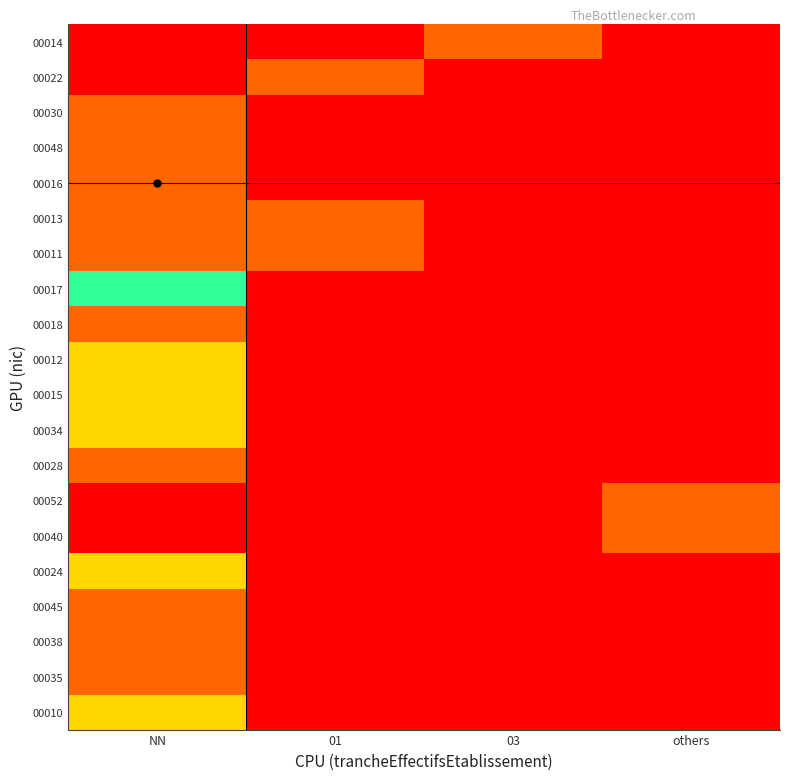

Reading left to right, what are all the values shown in this chart?

00014: NN=0.0	01=0.0	03=0.3	others=0.0
00022: NN=0.0	01=0.3	03=0.0	others=0.0
00030: NN=0.3	01=0.0	03=0.0	others=0.0
00048: NN=0.3	01=0.0	03=0.0	others=0.0
00016: NN=0.3	01=0.0	03=0.0	others=0.0
00013: NN=0.3	01=0.3	03=0.0	others=0.0
00011: NN=0.3	01=0.3	03=0.0	others=0.0
00017: NN=1.0	01=0.0	03=0.0	others=0.0
00018: NN=0.3	01=0.0	03=0.0	others=0.0
00012: NN=0.7	01=0.0	03=0.0	others=0.0
00015: NN=0.7	01=0.0	03=0.0	others=0.0
00034: NN=0.7	01=0.0	03=0.0	others=0.0
00028: NN=0.3	01=0.0	03=0.0	others=0.0
00052: NN=0.0	01=0.0	03=0.0	others=0.3
00040: NN=0.0	01=0.0	03=0.0	others=0.3
00024: NN=0.7	01=0.0	03=0.0	others=0.0
00045: NN=0.3	01=0.0	03=0.0	others=0.0
00038: NN=0.3	01=0.0	03=0.0	others=0.0
00035: NN=0.3	01=0.0	03=0.0	others=0.0
00010: NN=0.7	01=0.0	03=0.0	others=0.0